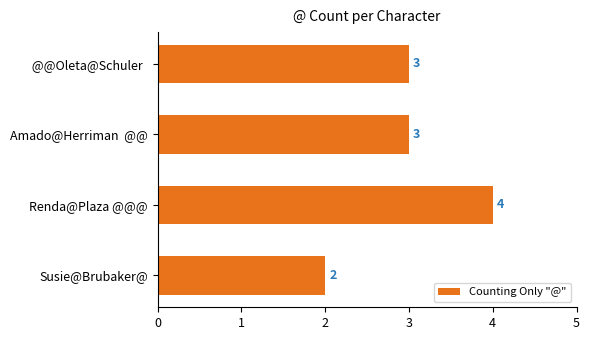

What is the average value?

3